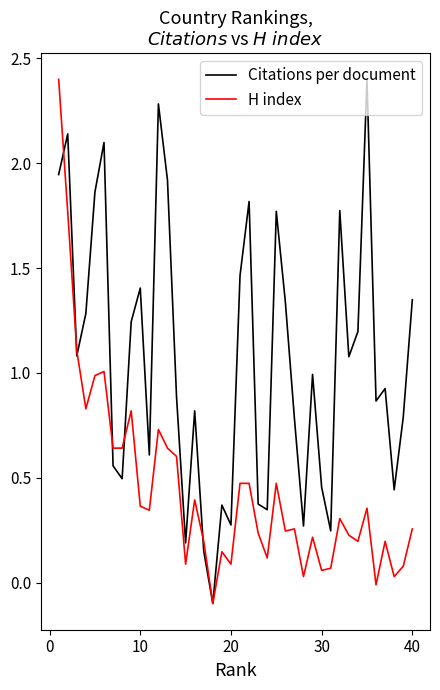

List the series in order of their overall mean, highest first.

Citations per document, H index